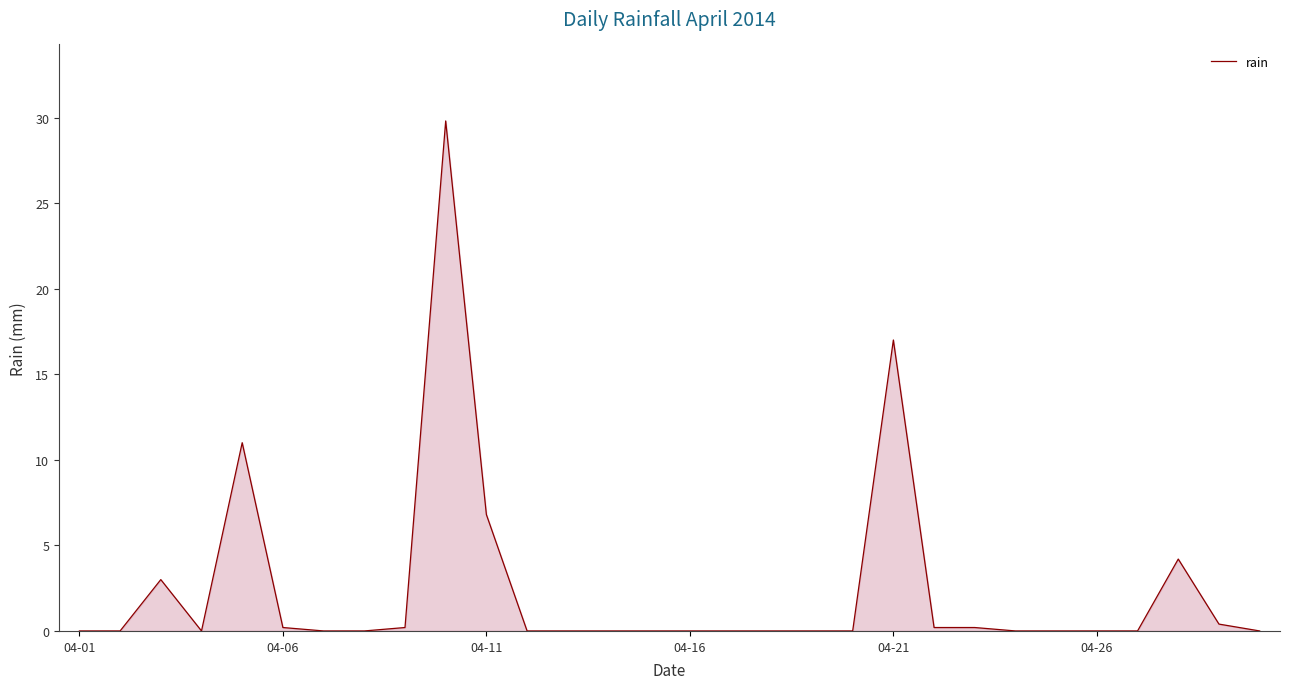

Does the chart display data point markers on the line(s)?

No